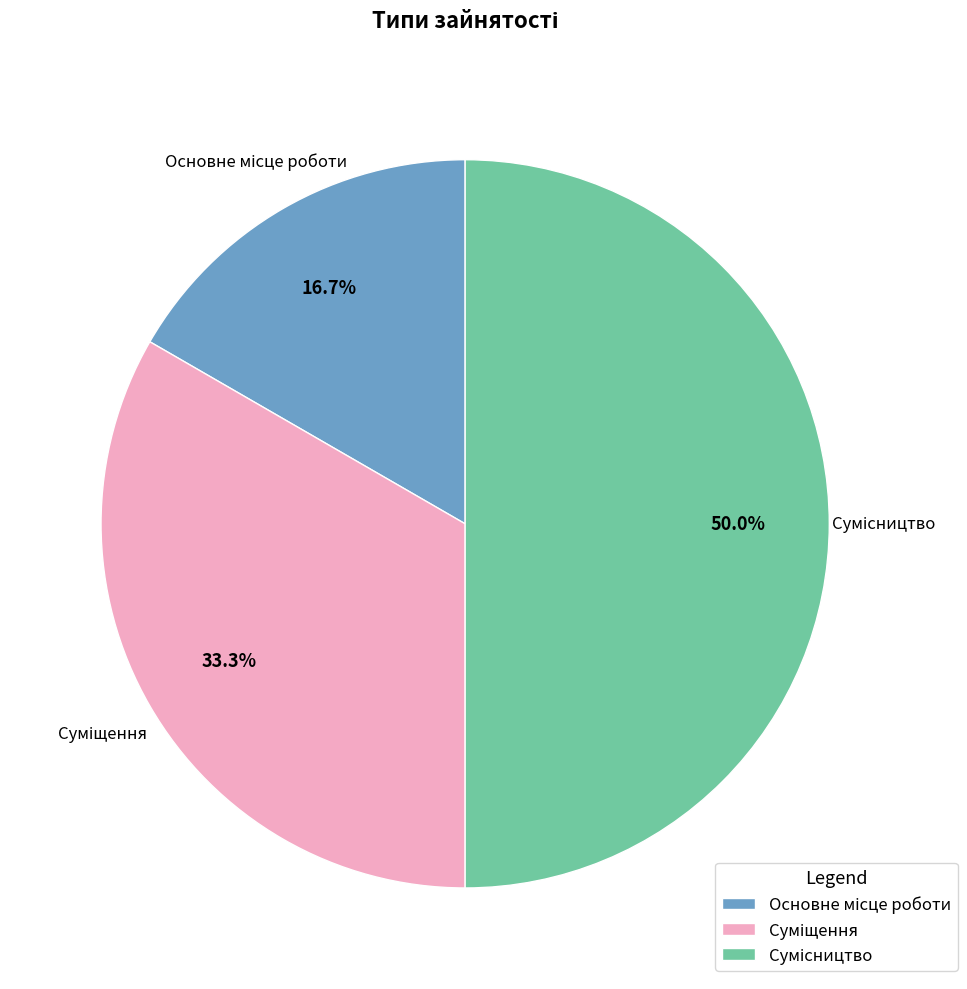

Count the number of slices in the pie.

3